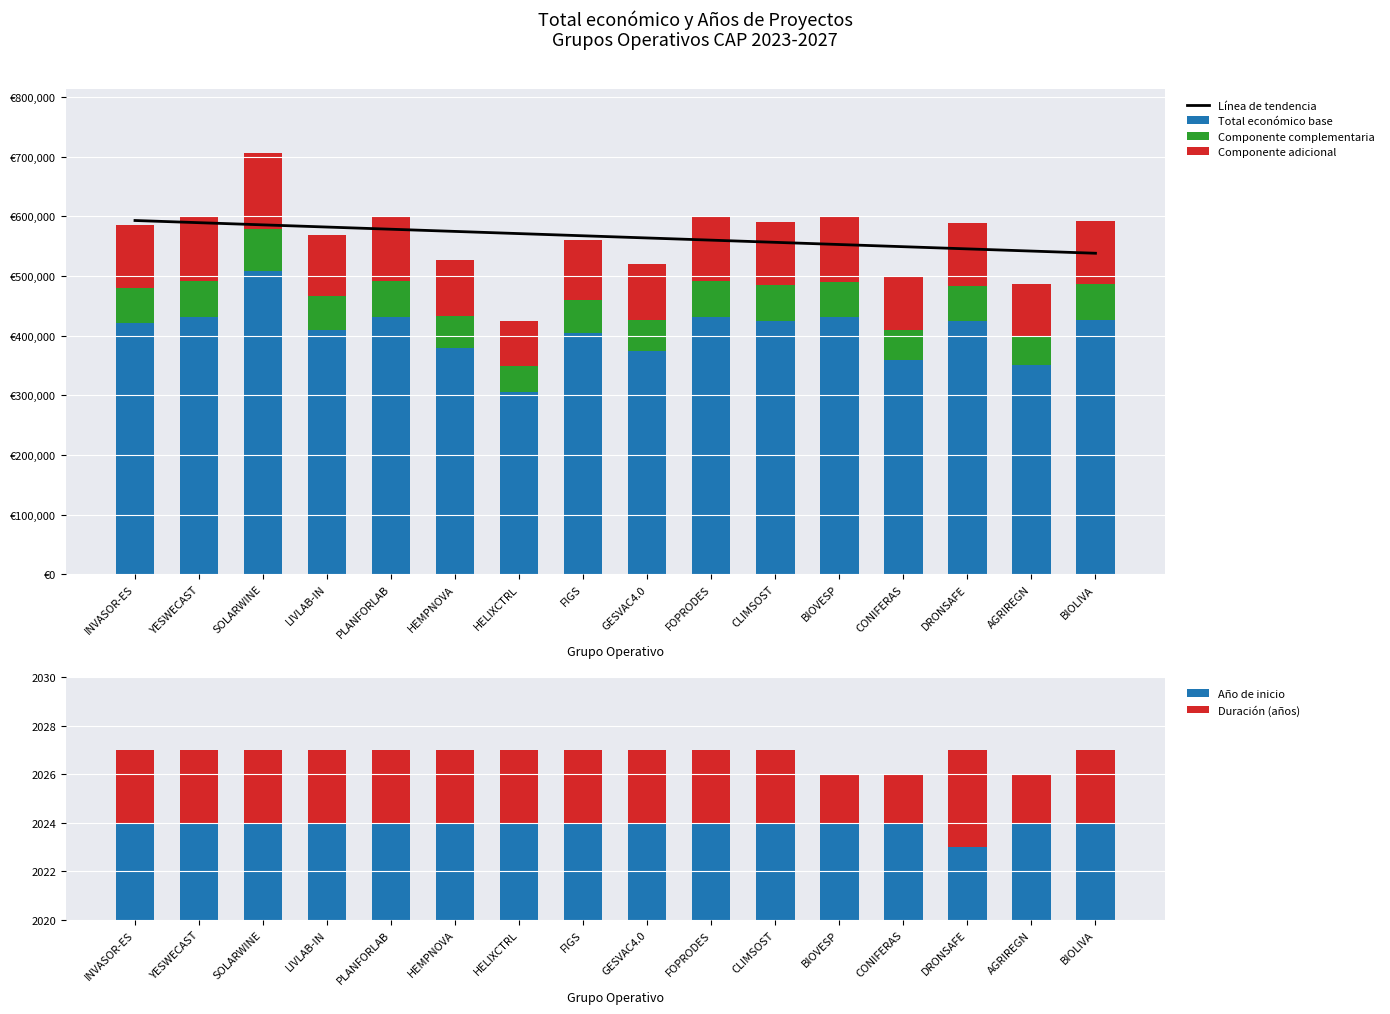

The Componente adicional series shows 76449.6 at HELIXCTRL. True or false?

True